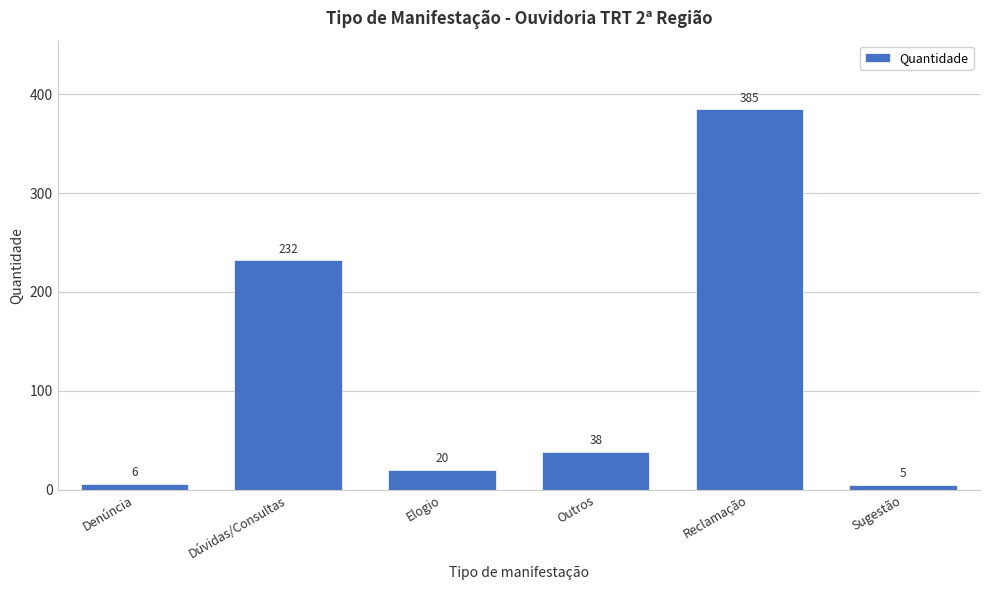

Reading left to right, what are all the values shown in this chart?

6	232	20	38	385	5